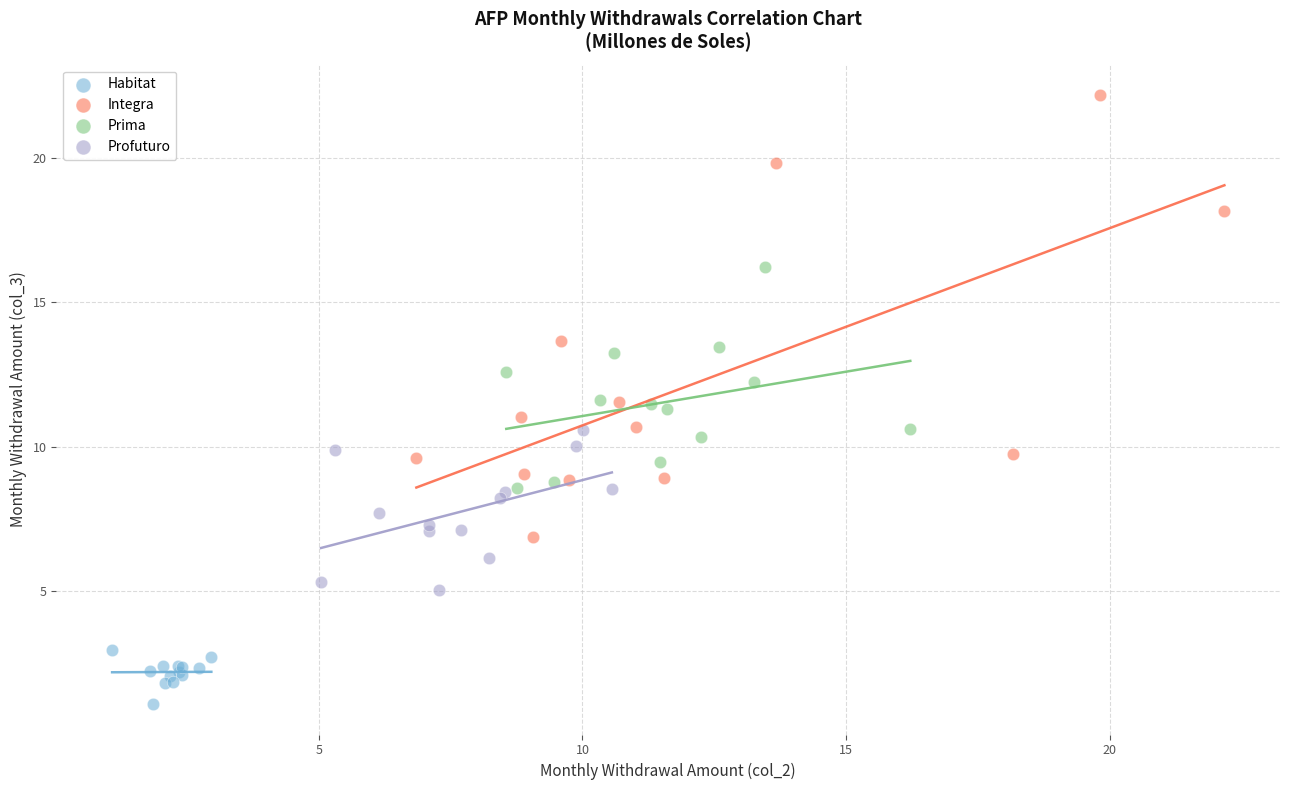

Which series contains the highest Y value?

Integra